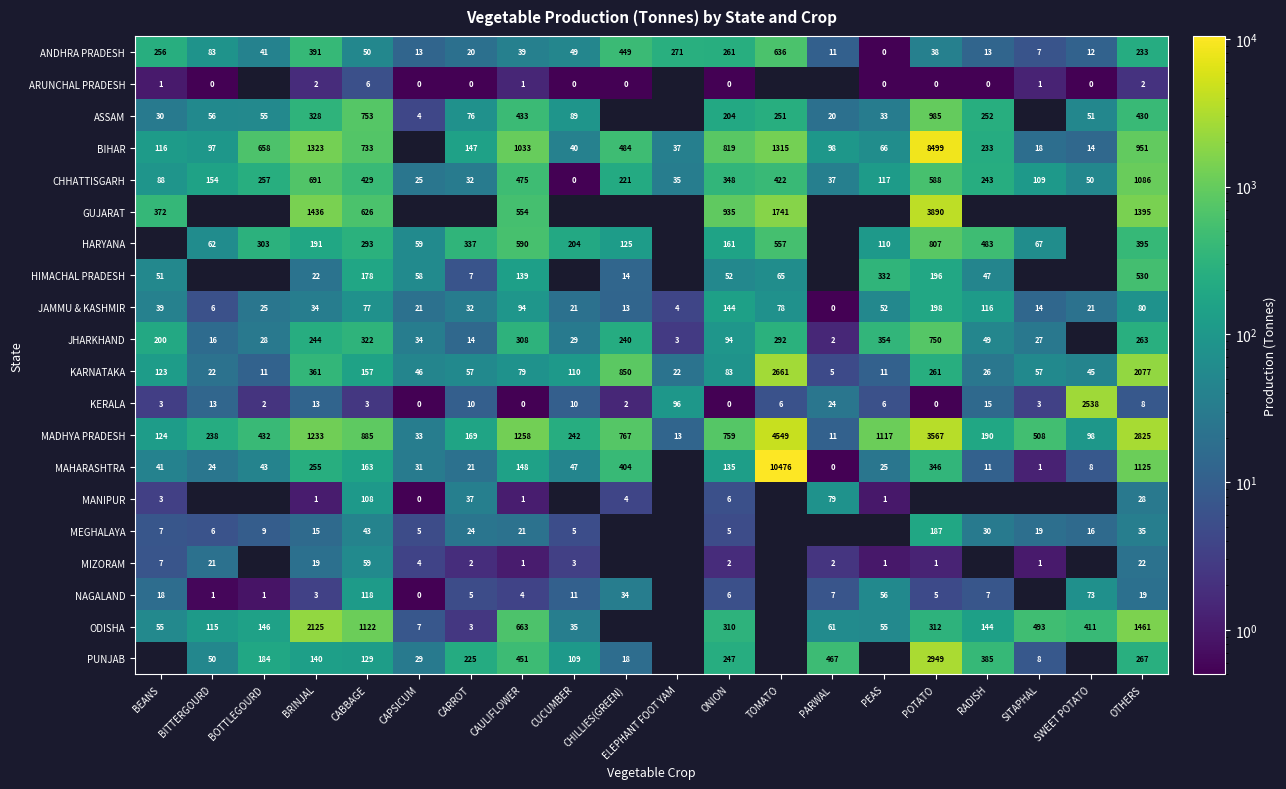

What is the difference between the highest and lowest values at SWEET POTATO?

2538.2